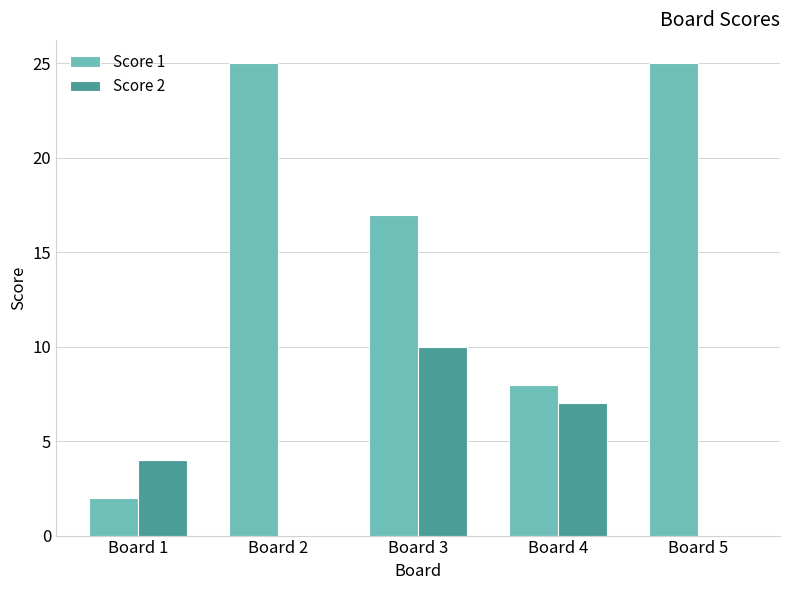

Which series changed the most between Board 1 and Board 5?

Score 1